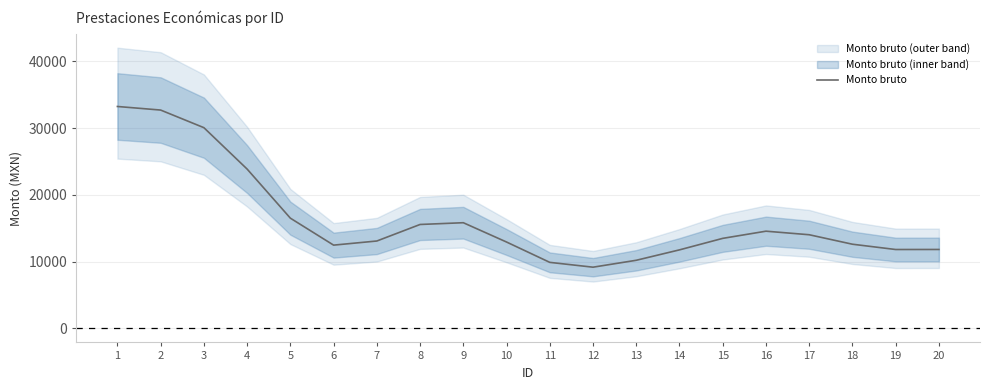

Which category has the lowest value across all series?

12